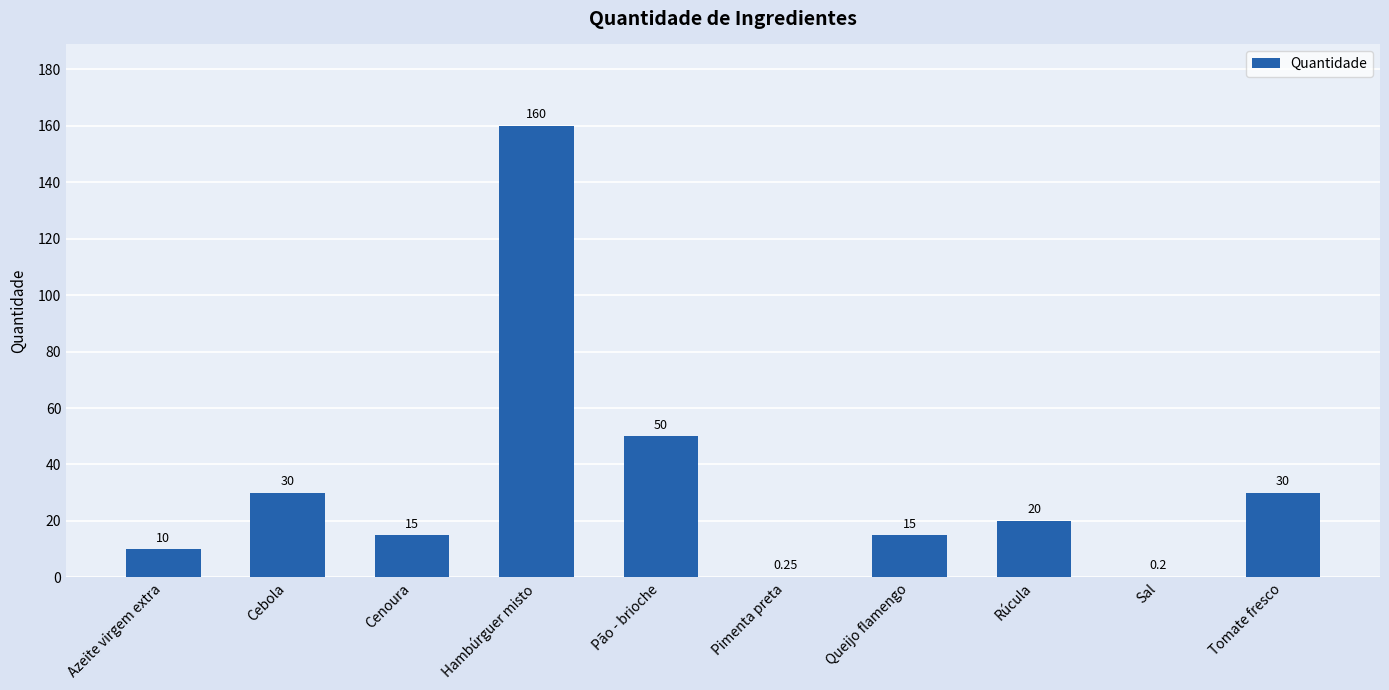

What is the approximate value at Sal?

0.2